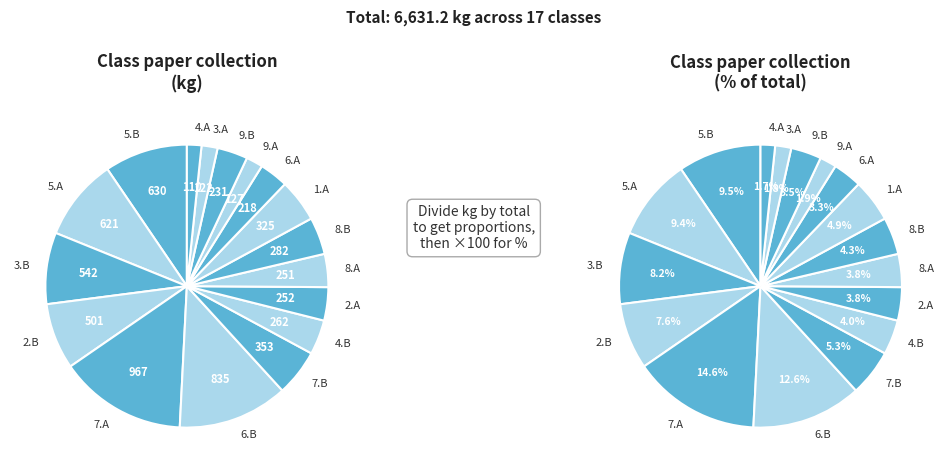

Does 6.A account for over 50% of the chart?

No